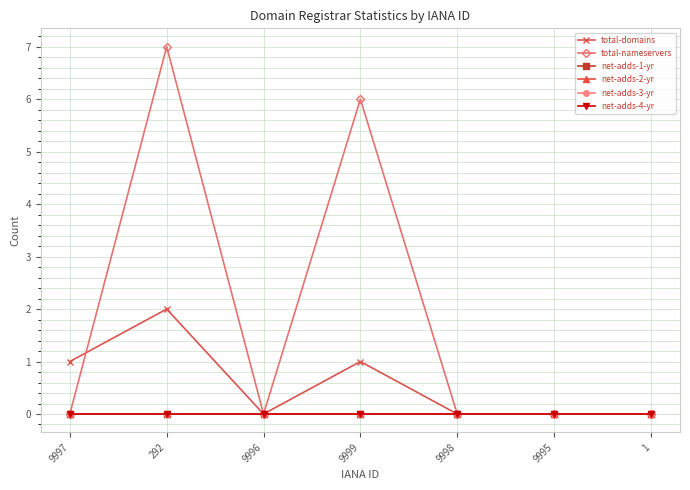

Is this an area chart (filled region under the line)?

No